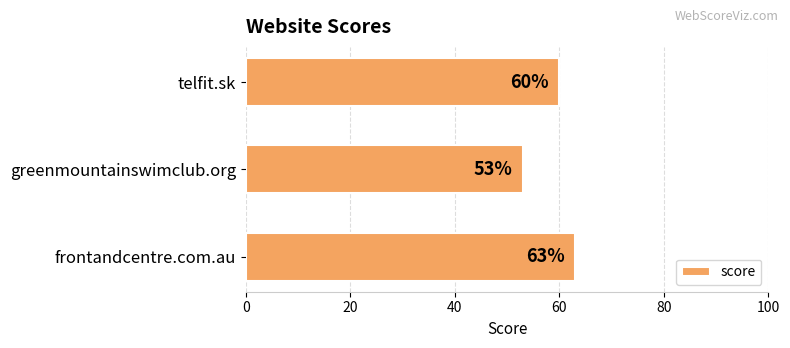

Reading bottom to top, extract all data points from this chart.

frontandcentre.com.au=63	greenmountainswimclub.org=53	telfit.sk=60